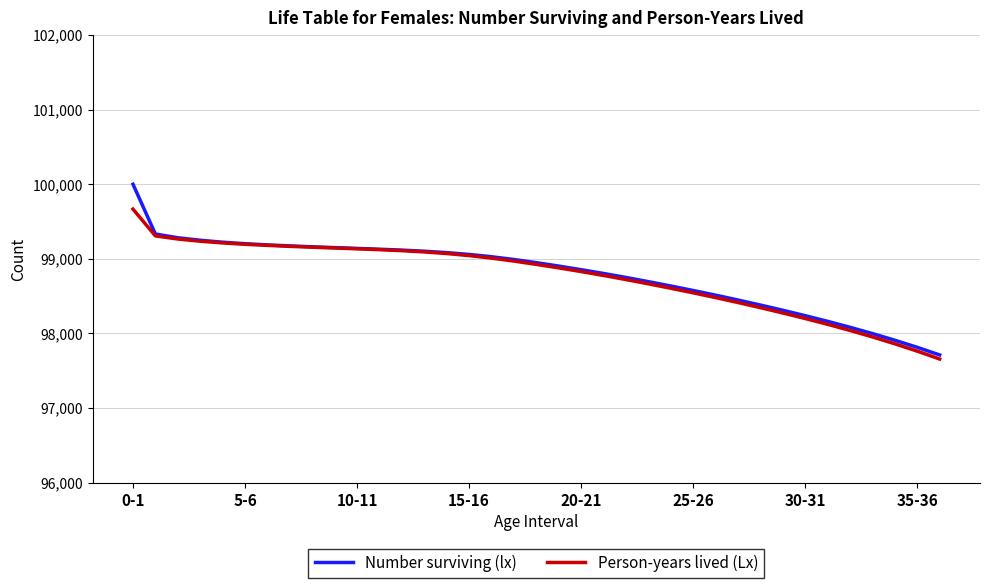

What is the minimum value shown in the chart?

97657.3